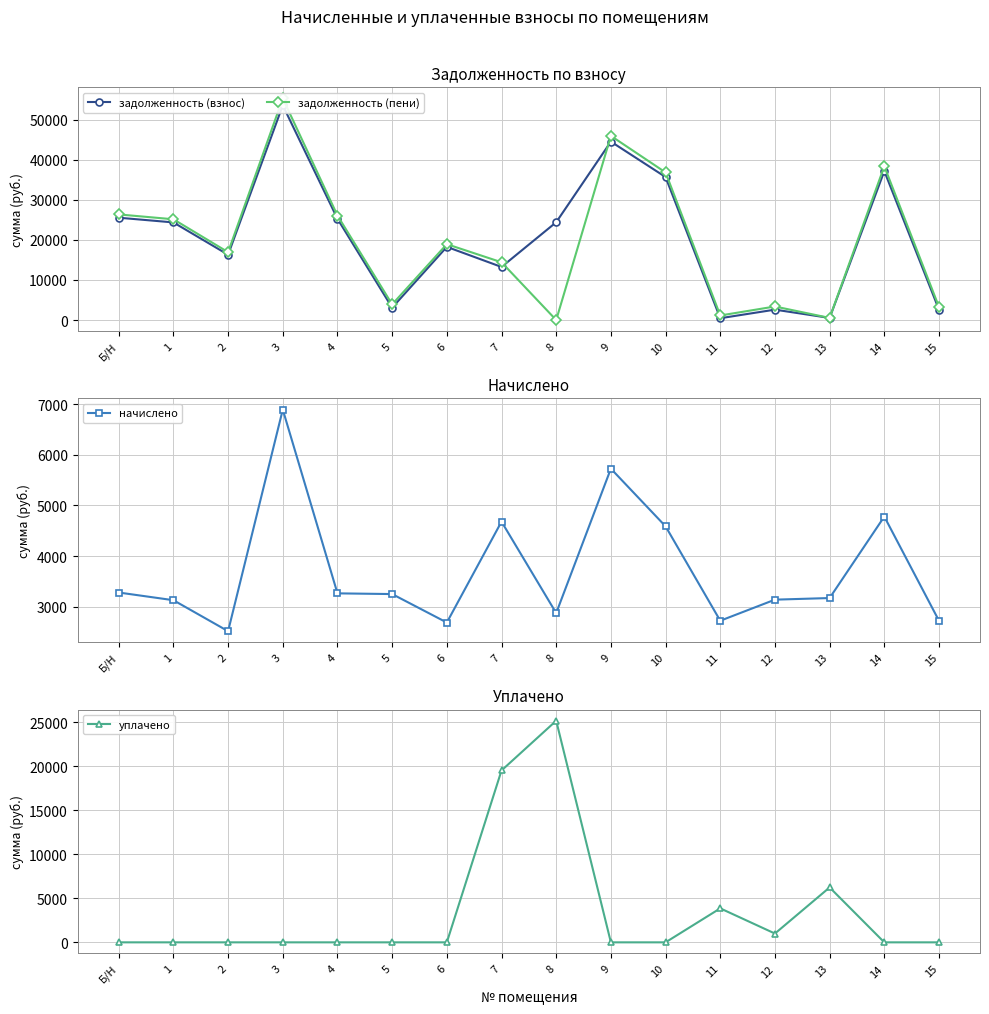

Reading left to right, extract all data points from this chart.

задолженность (взнос): Б/Н=25546.8	1=24369.6	2=16310.4	3=53602.2	4=25273.3	5=3088.8	6=18265.3	7=13253.5	8=24413.8	9=44539.5	10=35697.9	11=454.7	12=2595.0	13=528.5	14=37190.0	15=2589.7
задолженность (пени): Б/Н=26367.8	1=25152.8	2=16940.8	3=55324.9	4=26090.2	5=3902.2	6=18938.4	7=14423.9	8=0.0	9=45970.9	10=36845.2	11=1136.7	12=3380.9	13=529.2	14=38385.2	15=3271.7
начислено: Б/Н=3284.2	1=3132.8	2=2521.9	3=6890.9	4=3267.8	5=3253.7	6=2692.4	7=4681.6	8=2878.7	9=5725.8	10=4589.2	11=2728.0	12=3143.5	13=3175.4	14=4781.0	15=2728.0
уплачено: Б/Н=0.0	1=0.0	2=0.0	3=0.0	4=0.0	5=0.0	6=0.0	7=19541.5	8=25198.4	9=0.0	10=0.0	11=3863.8	12=1000.0	13=6245.0	14=0.0	15=0.0